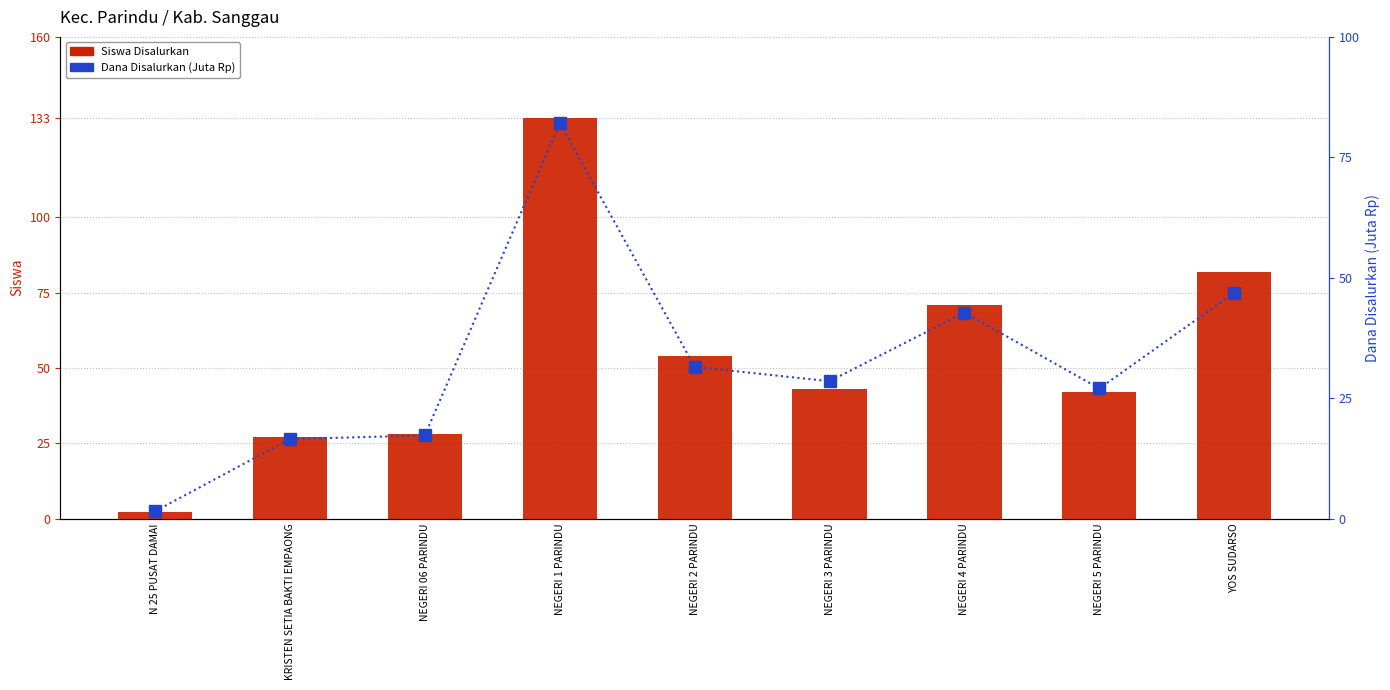

How many series are shown in this chart?

2